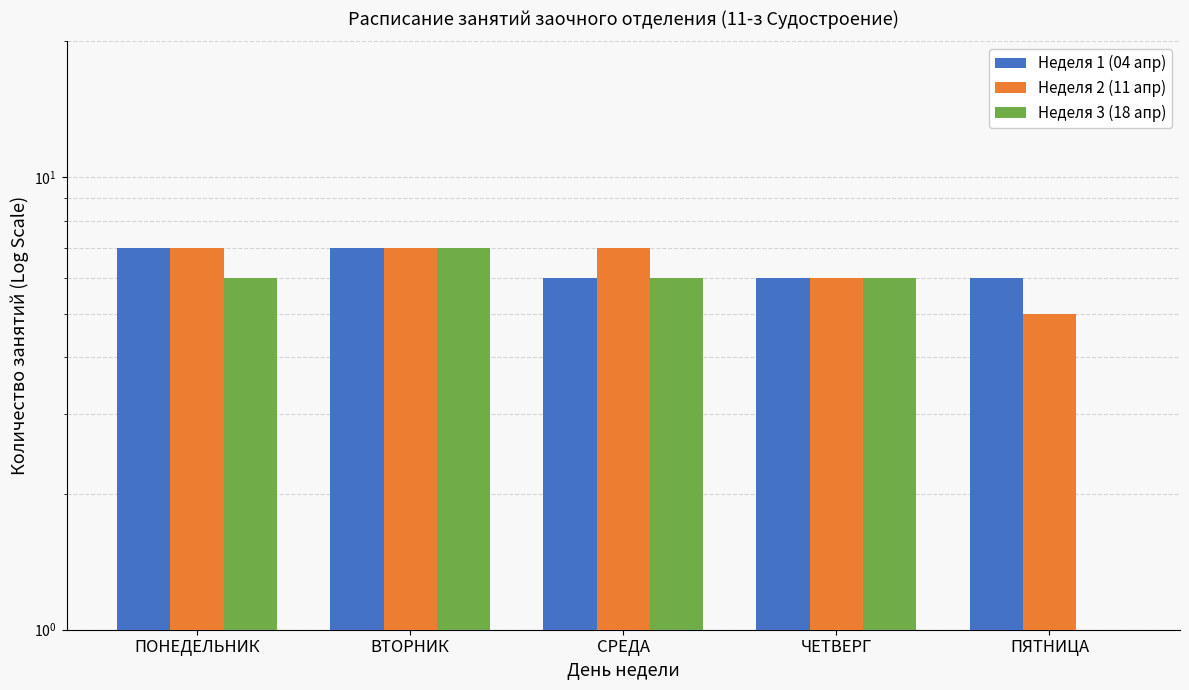

Reading left to right, list all the values displayed in this chart.

Неделя 1 (04 апр): 7	7	6	6	6
Неделя 2 (11 апр): 7	7	7	6	5
Неделя 3 (18 апр): 6	7	6	6	0